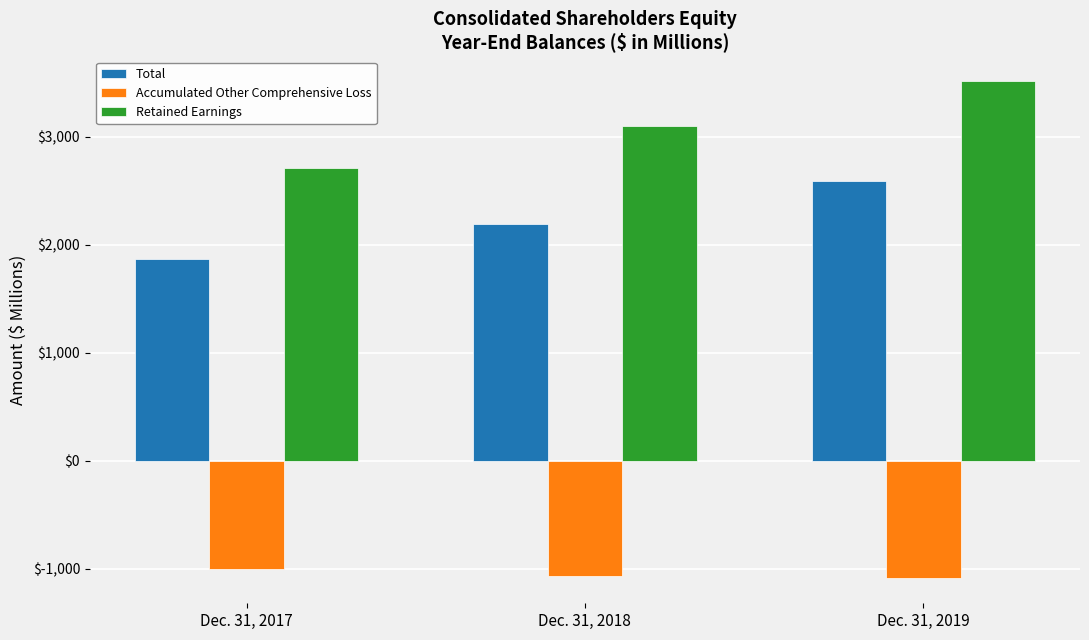

Rank the series by their maximum value, from highest to lowest.

Retained Earnings, Total, Accumulated Other Comprehensive Loss